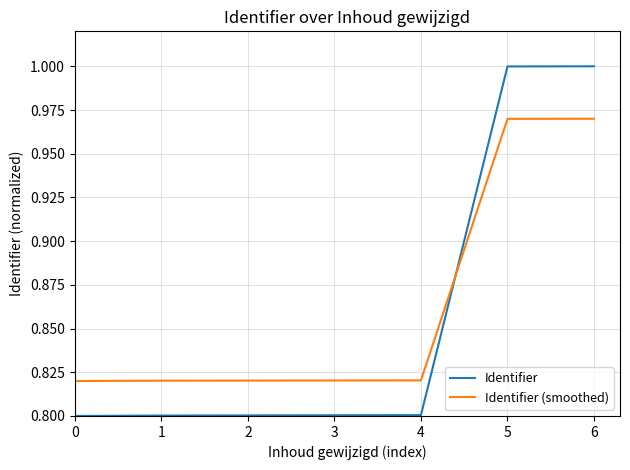

The Identifier (smoothed) series shows 0.8 at 3. True or false?

True